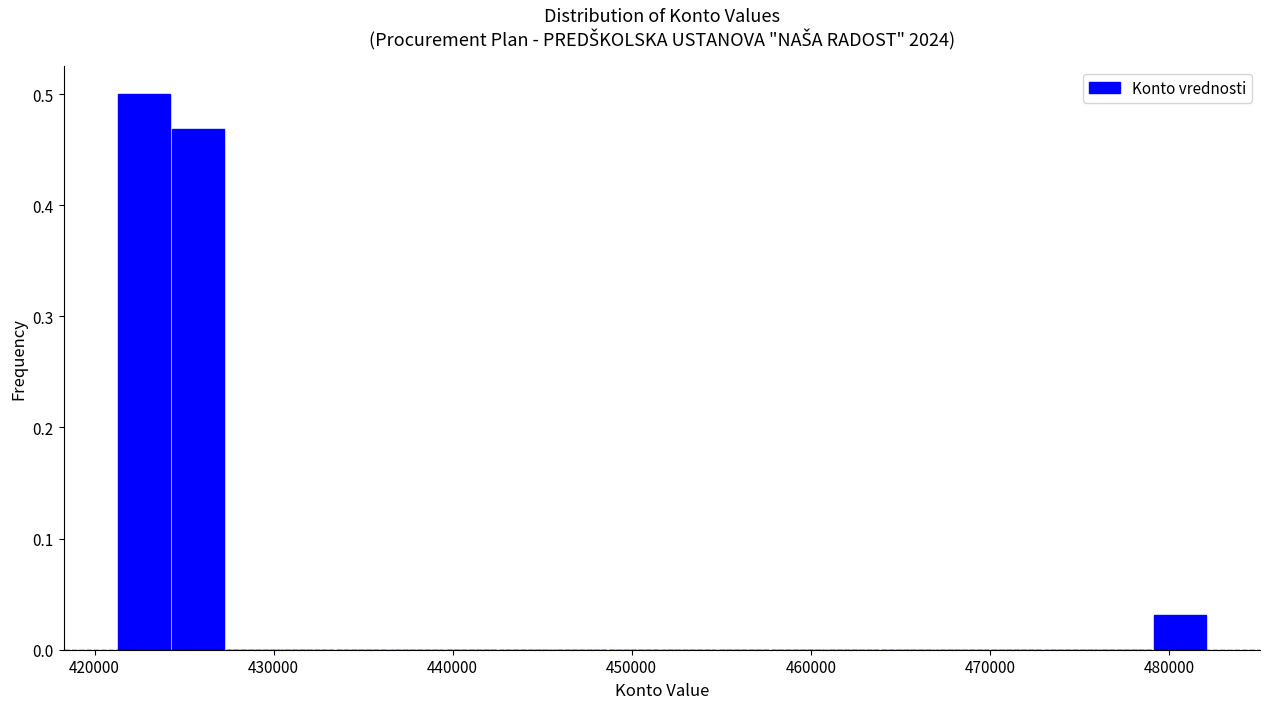

Around what value on the x-axis is the tallest bar? Give the approximate position of its centre, as read against the axis.

423000